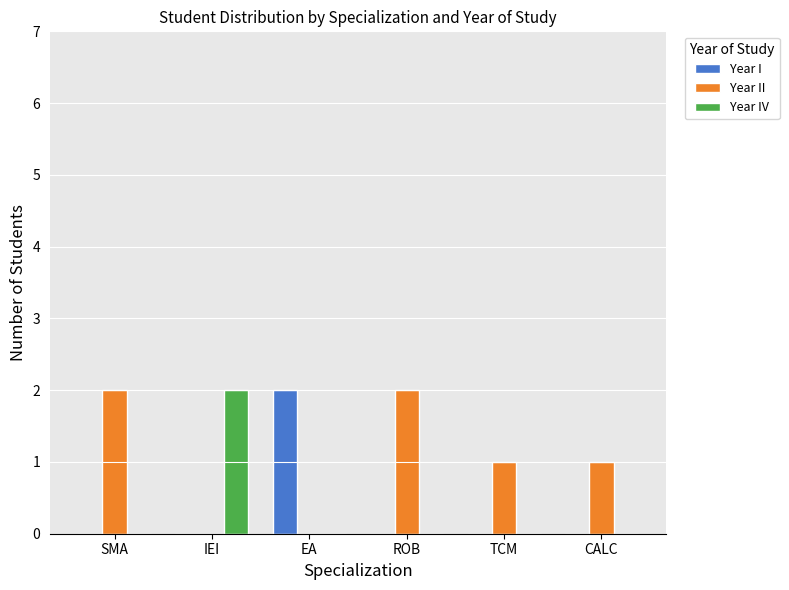

How many Year II values are between 0 and 2?

6